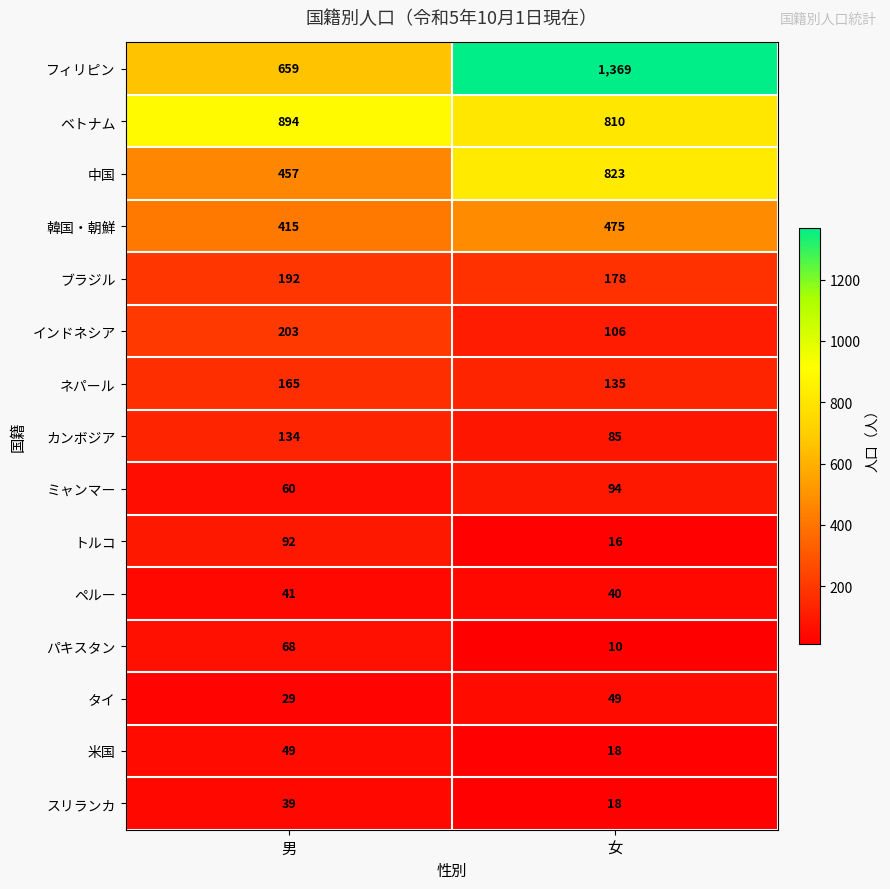

Where is 中国 nearest to the value 640?

男